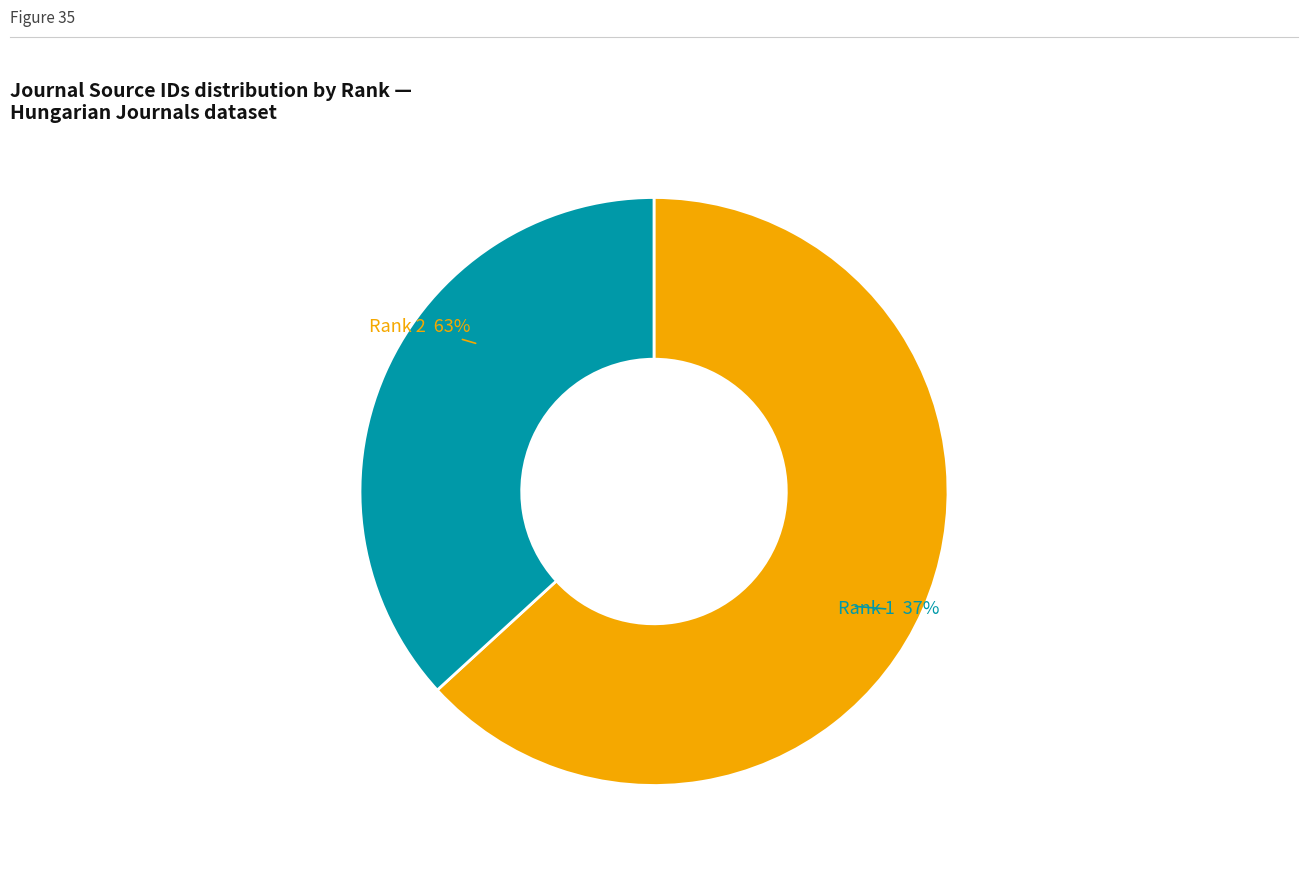

To the nearest percent, what portion does Periodica Polytechnica (Rank 2) represent?

63%